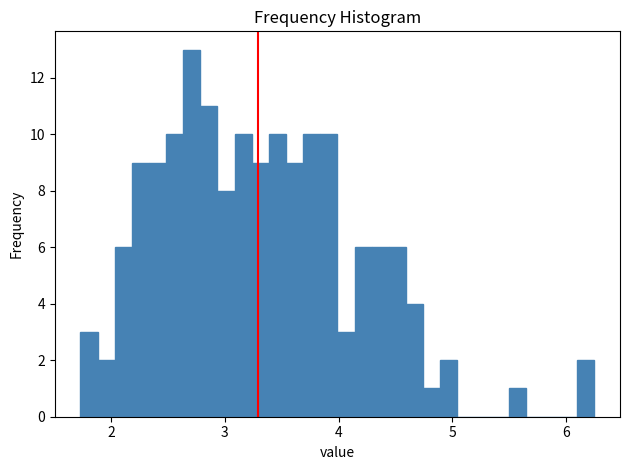

Read against the x-axis, roughly where is the centre of the tallest bar?

2.7